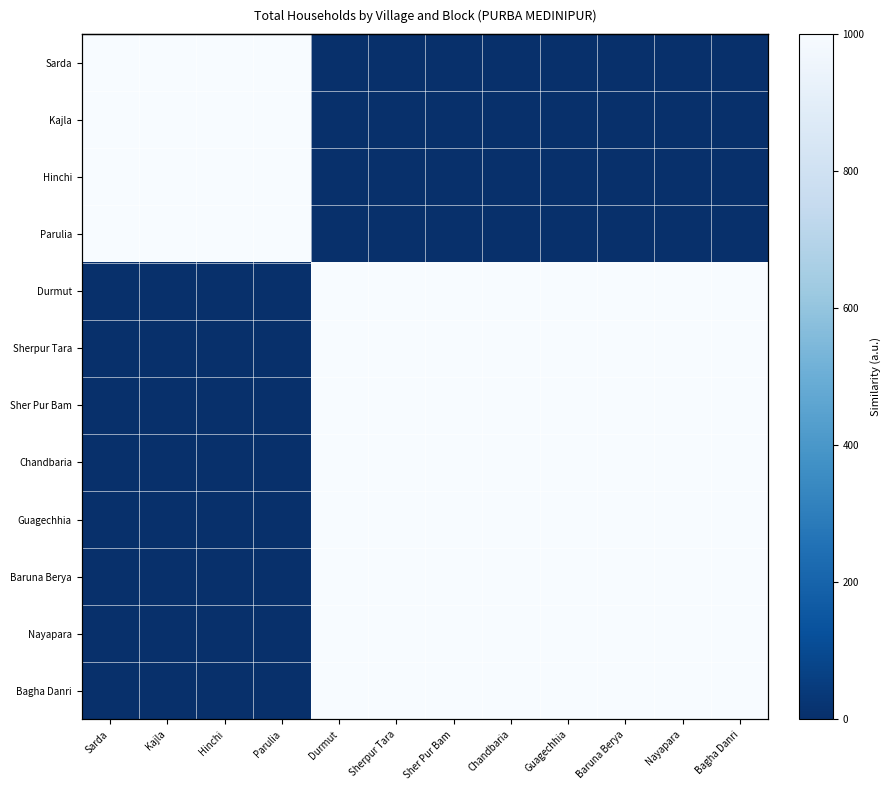

List the labels in order of Durmut value, largest first.

Durmut, Bagha Danri, Chandbaria, Guagechhia, Nayapara, Baruna Berya, Sherpur Tara, Sher Pur Bam, Sarda, Kajla, Hinchi, Parulia